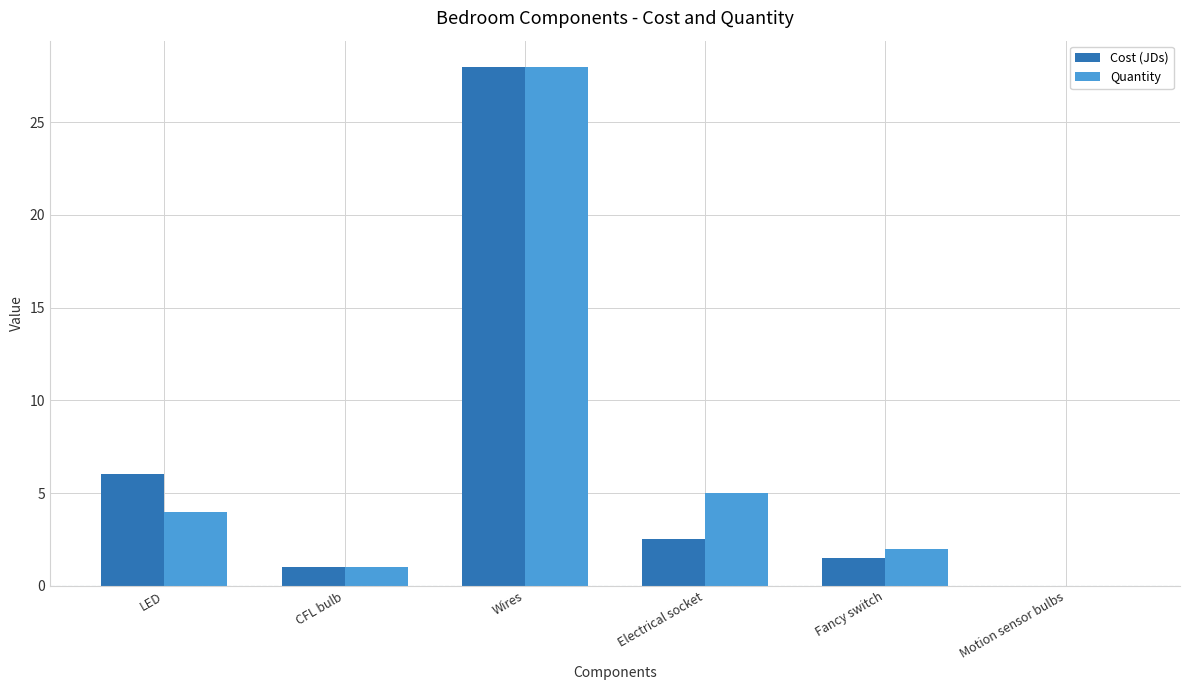

How many data points in Cost (JDs) are above 2?

3